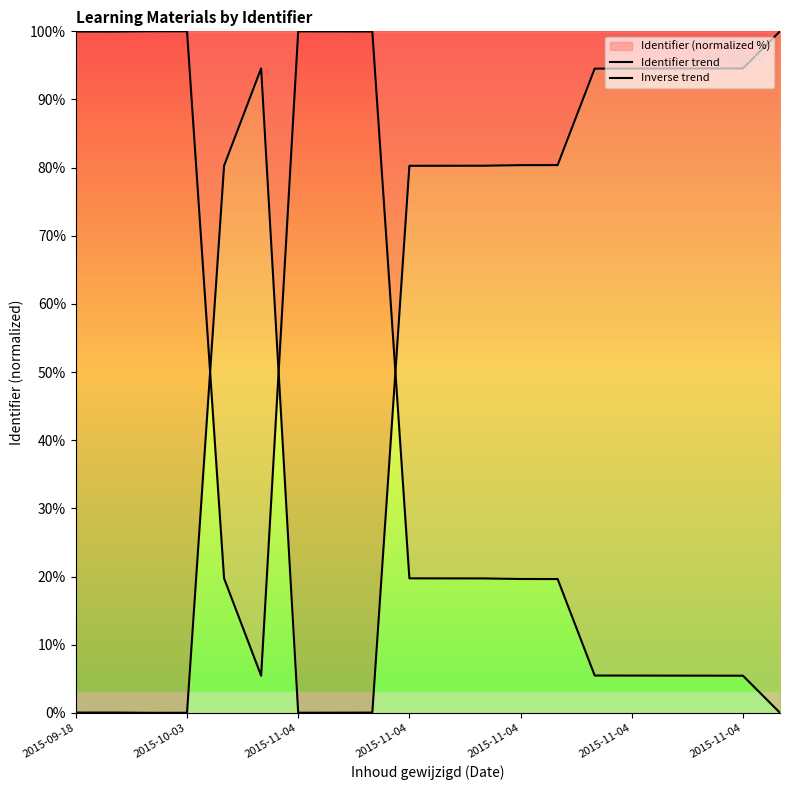

The Inverse trend series shows 11.4 at 13. True or false?

False